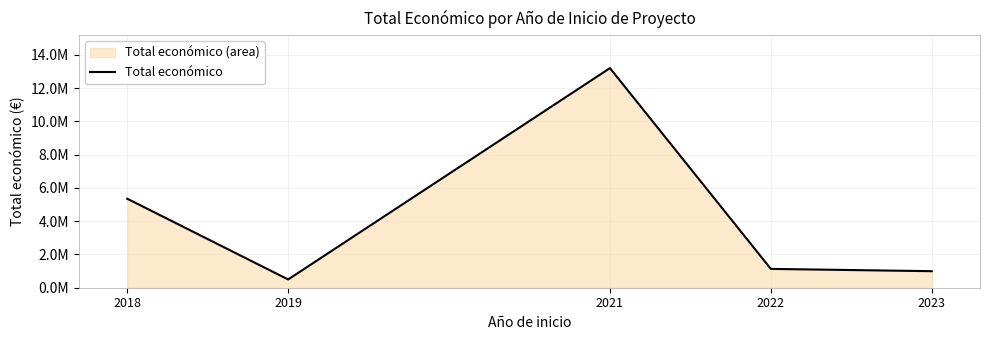

Rank the categories by value from highest to lowest.

2021, 2018, 2022, 2023, 2019